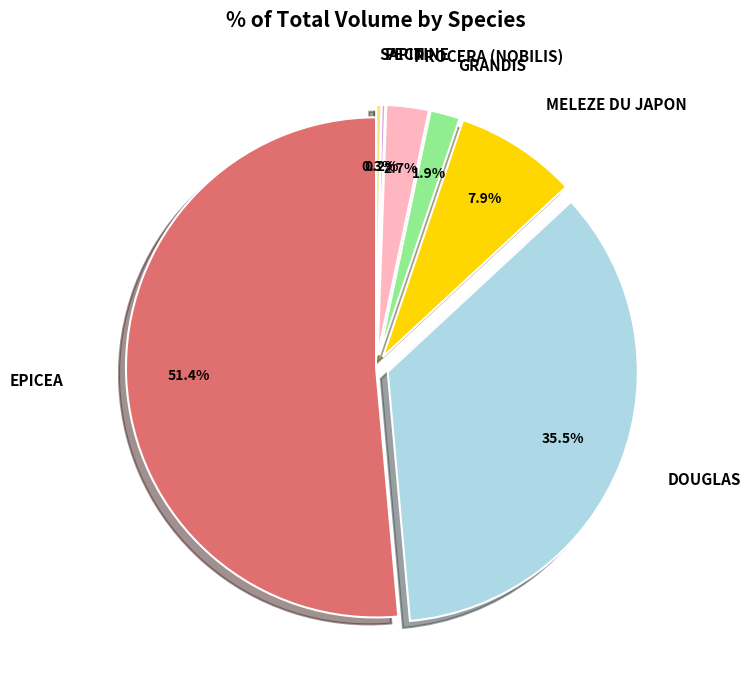

Is there any slice that represents more than half of the pie?

Yes